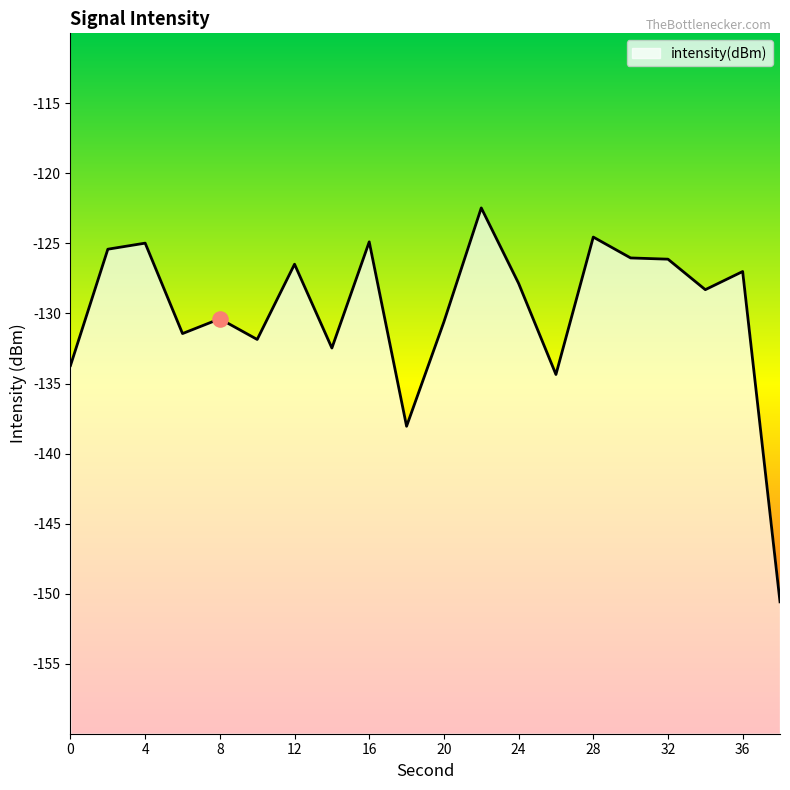

What is the change in value from 0 to 16?

+8.8